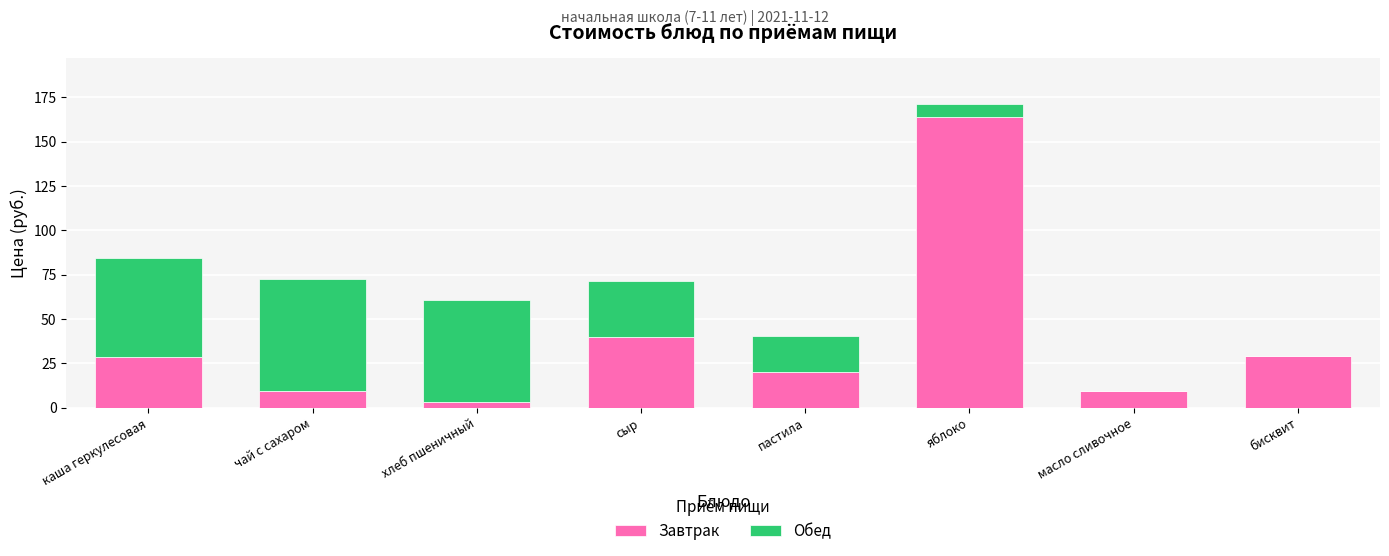

The value of Завтрак at чай с сахаром is 9.4. True or false?

True